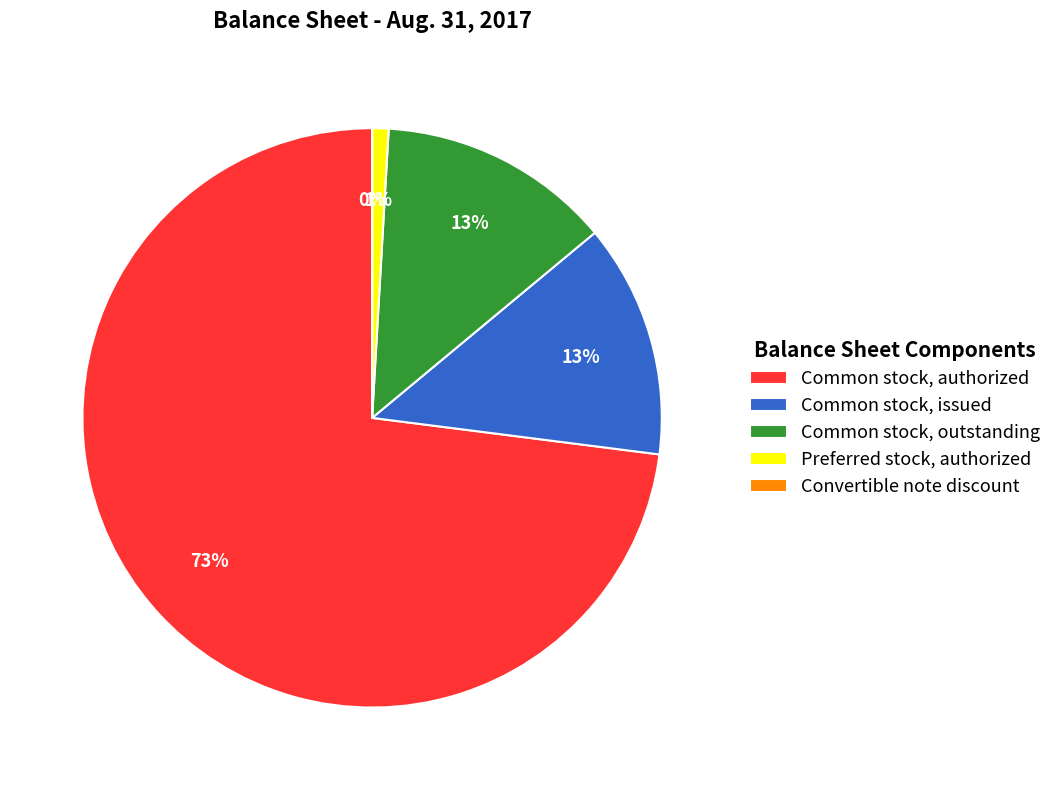

Which has a higher value, Common stock, issued or Preferred stock, authorized?

Common stock, issued